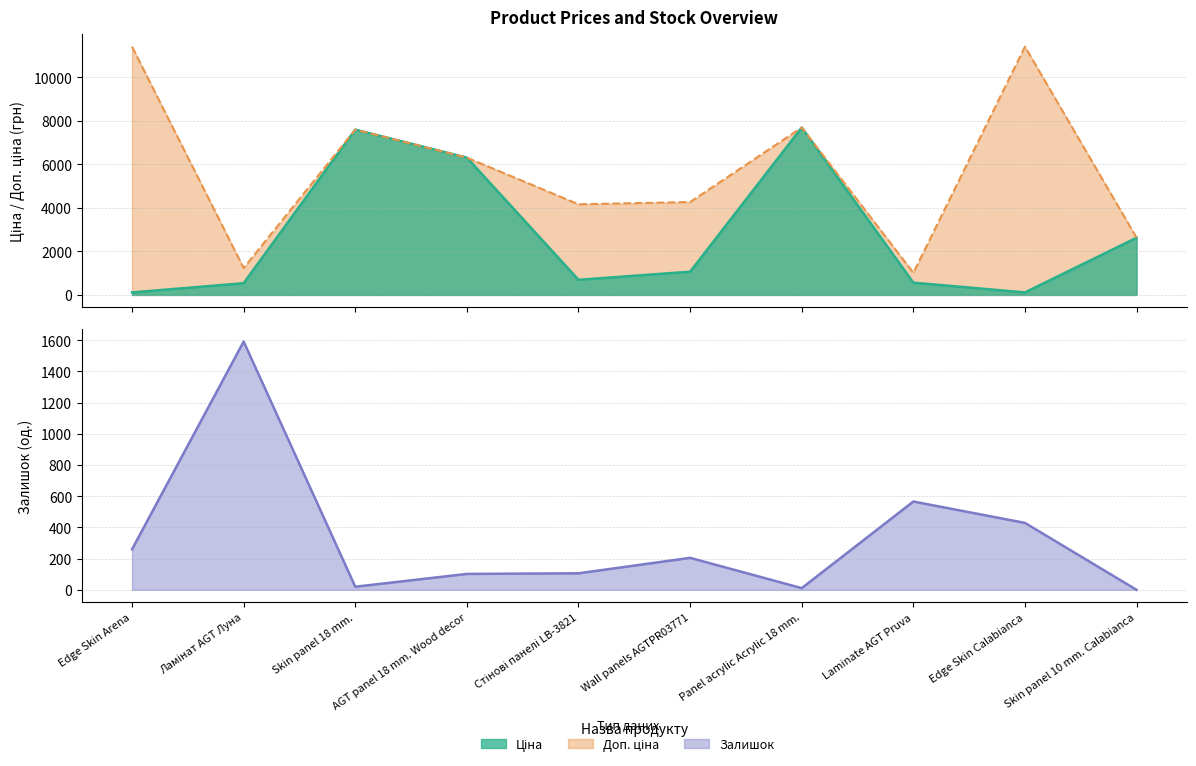

List the series in order of their overall mean, lowest first.

Залишок, Ціна, Доп. ціна